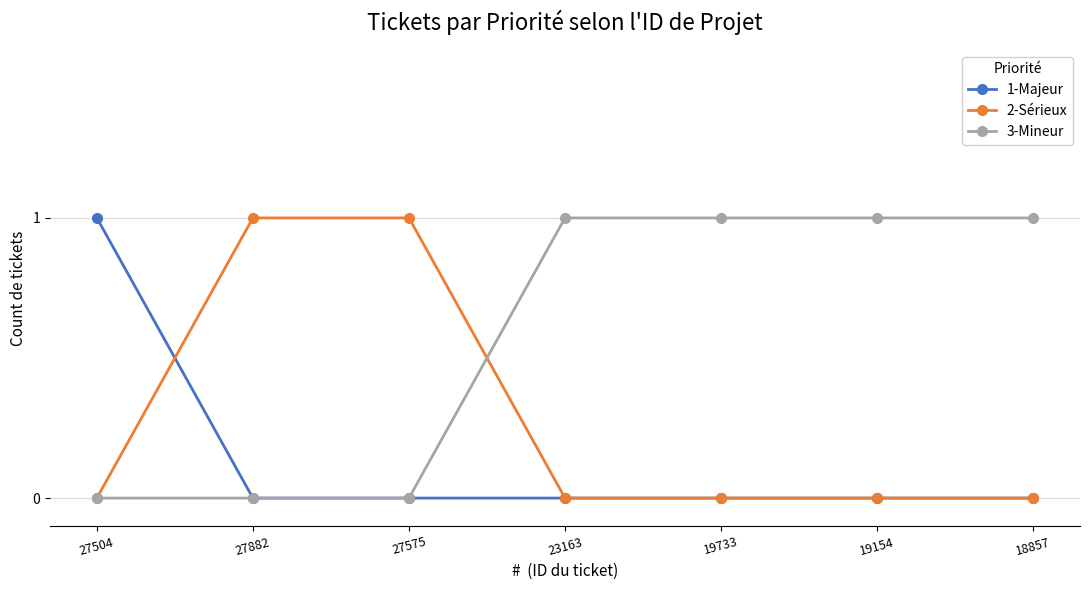

What is the spread (max minus min) of values at 18857?

1